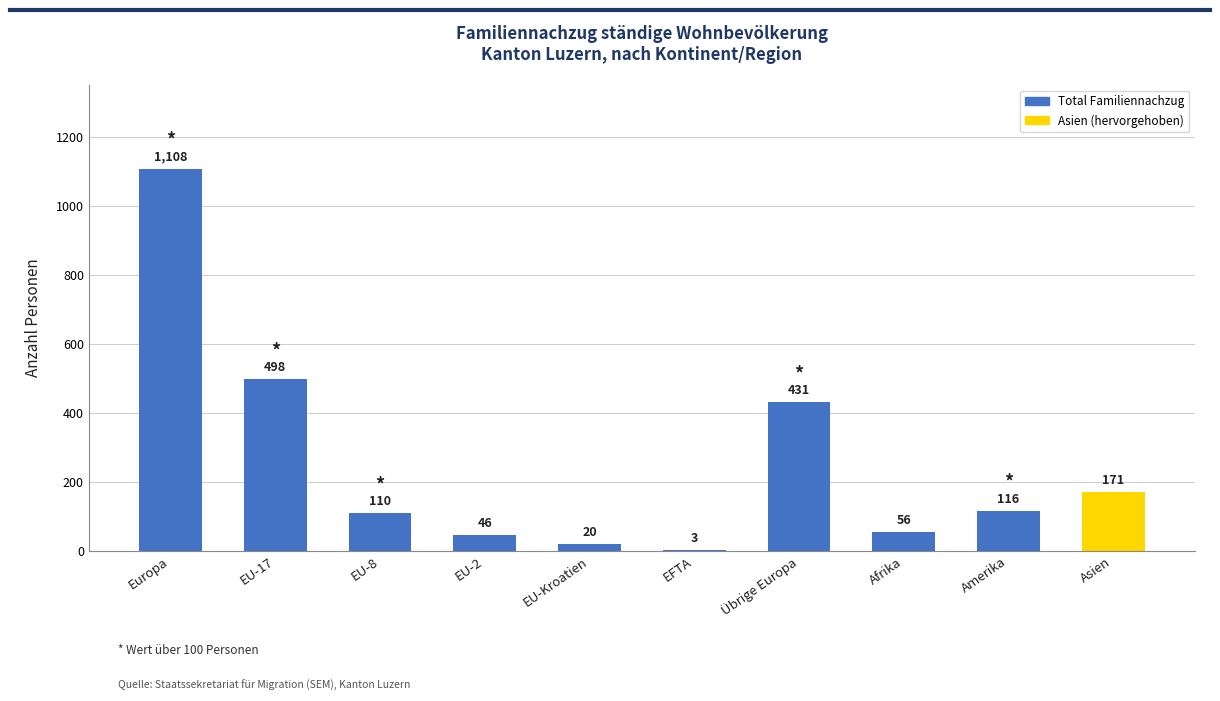

What is the sum of all values?

2559